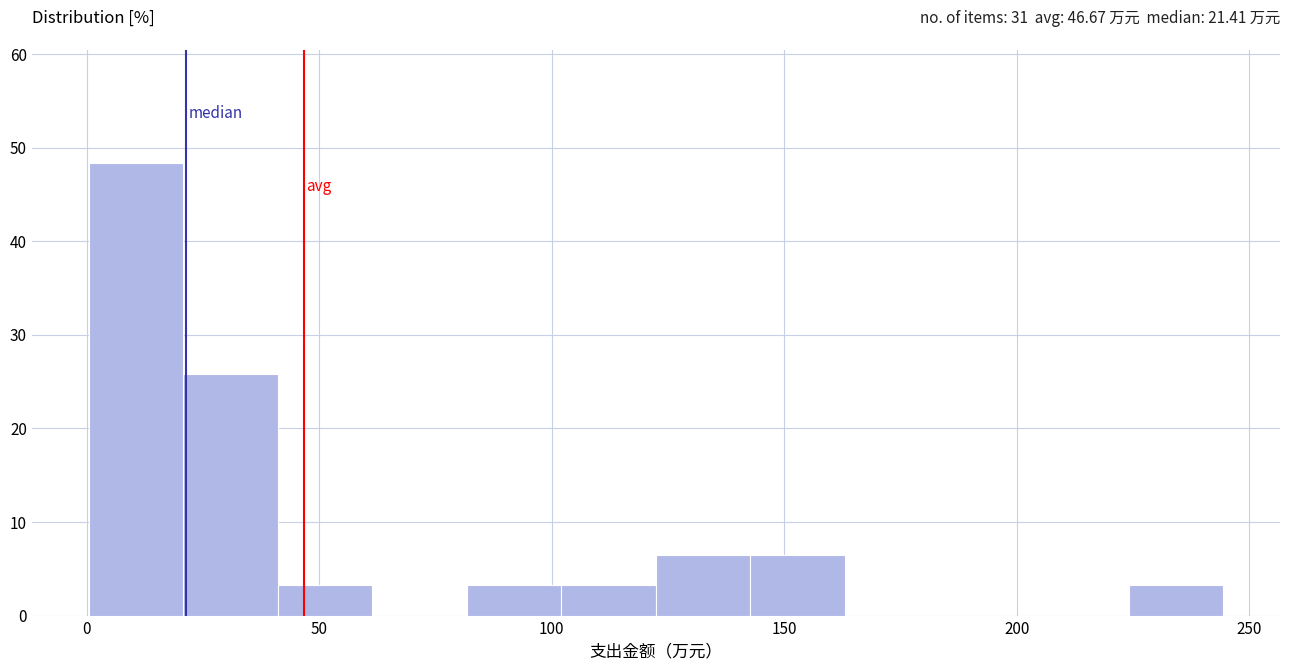

Which range on the x-axis has the tallest bar?

0 to 20